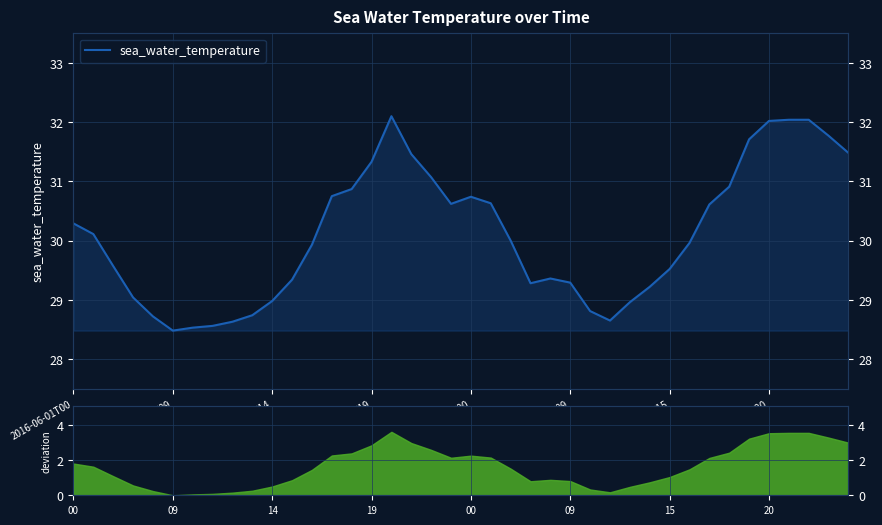

What is the maximum value shown in the chart?

32.1